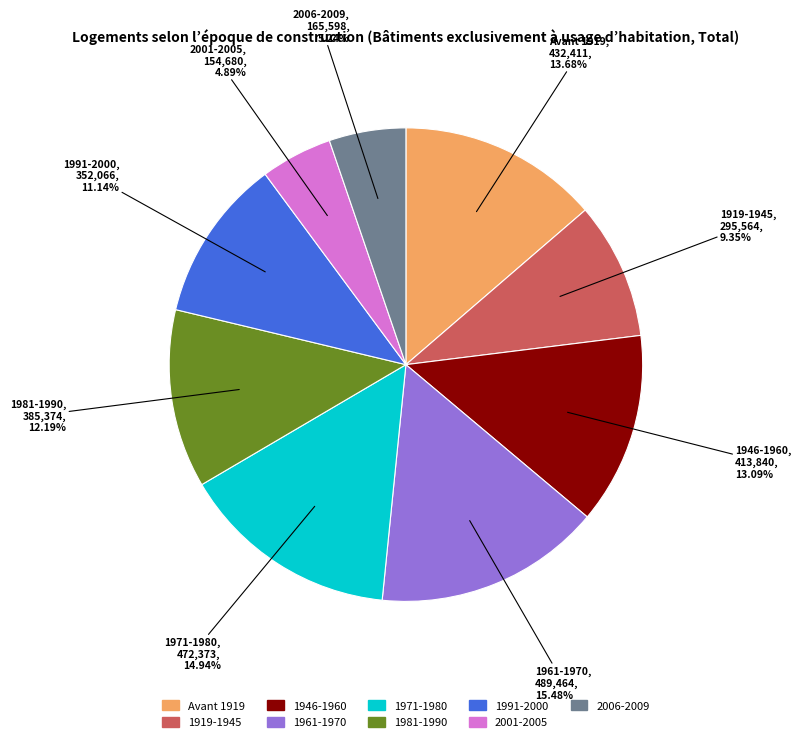

The 1991-2000 slice represents 11% of the pie. True or false?

True